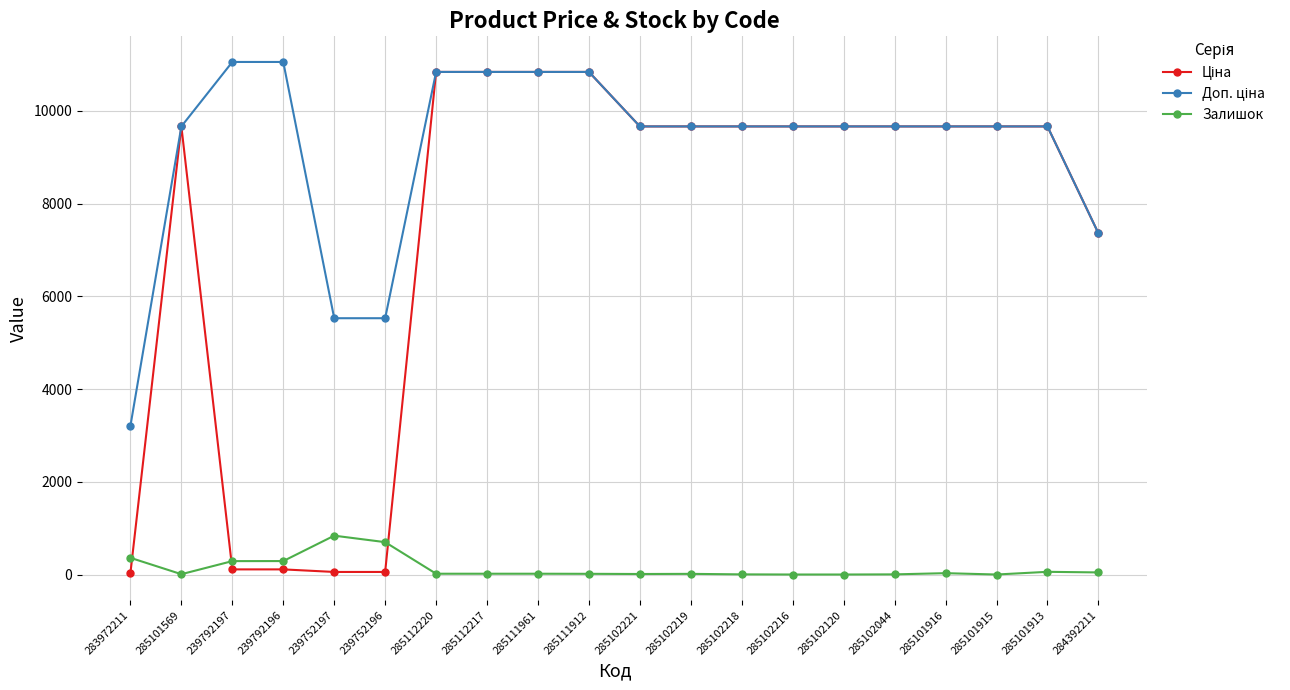

What is the greatest value displayed?

11055.0